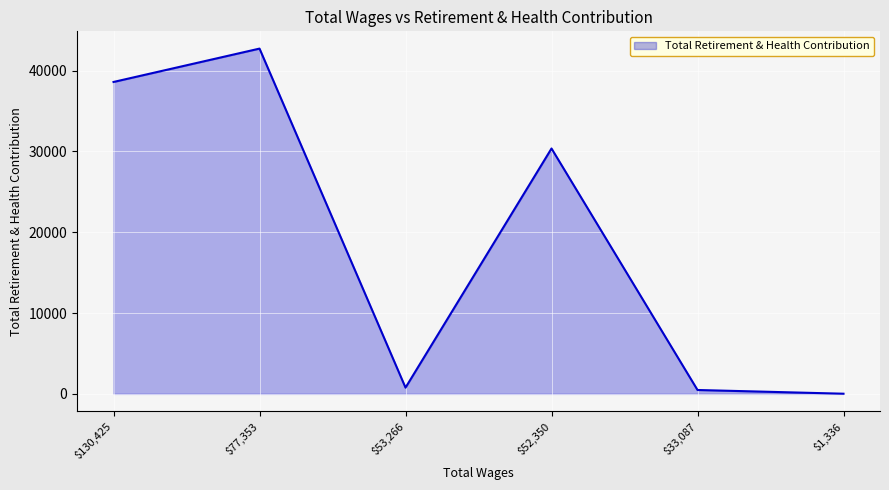

Where is the data nearest to the value 21375?

$52,350